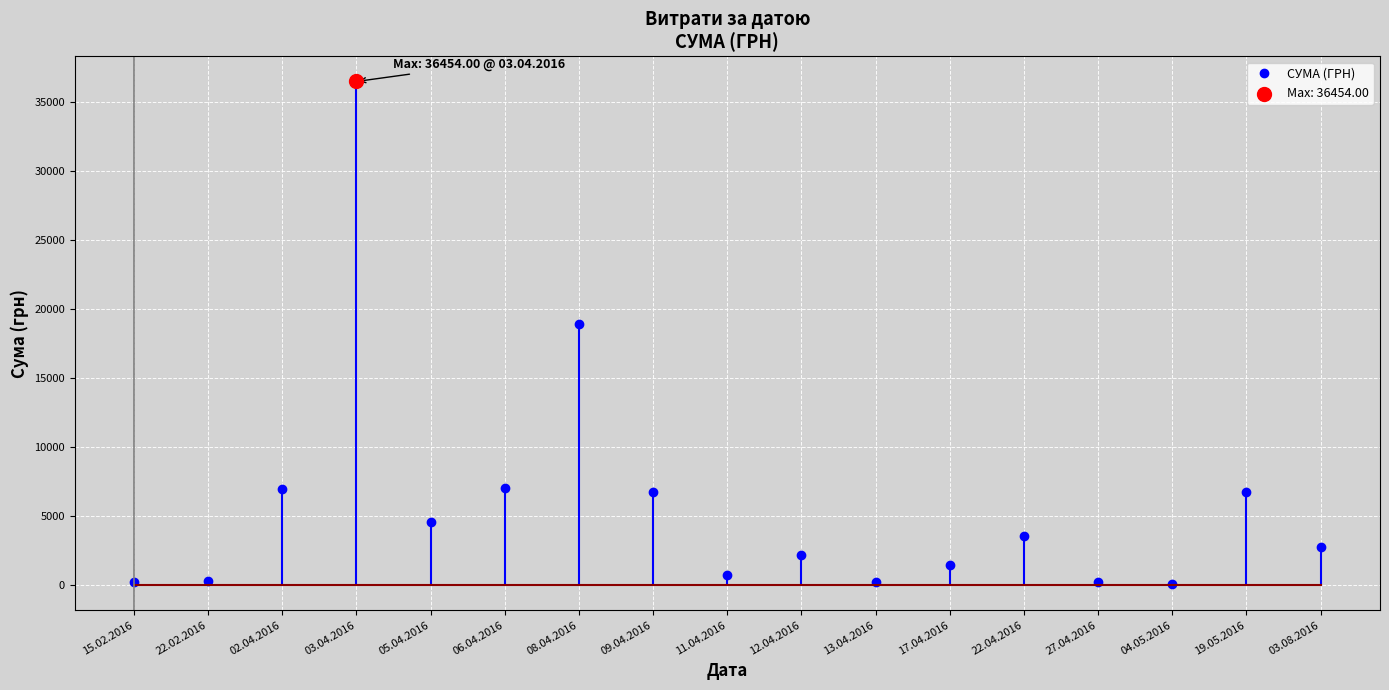

Approximately how many times larger is the value at 27.04.2016 compared to 11.04.2016?

0.3